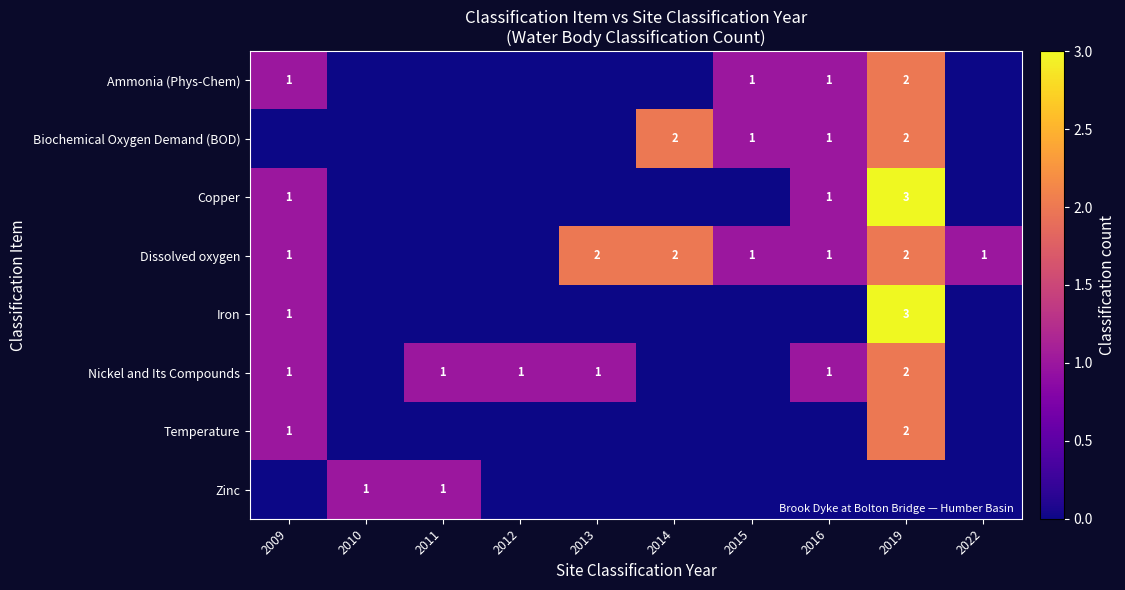

The Biochemical Oxygen Demand (BOD) series shows 2 at 2019. True or false?

True